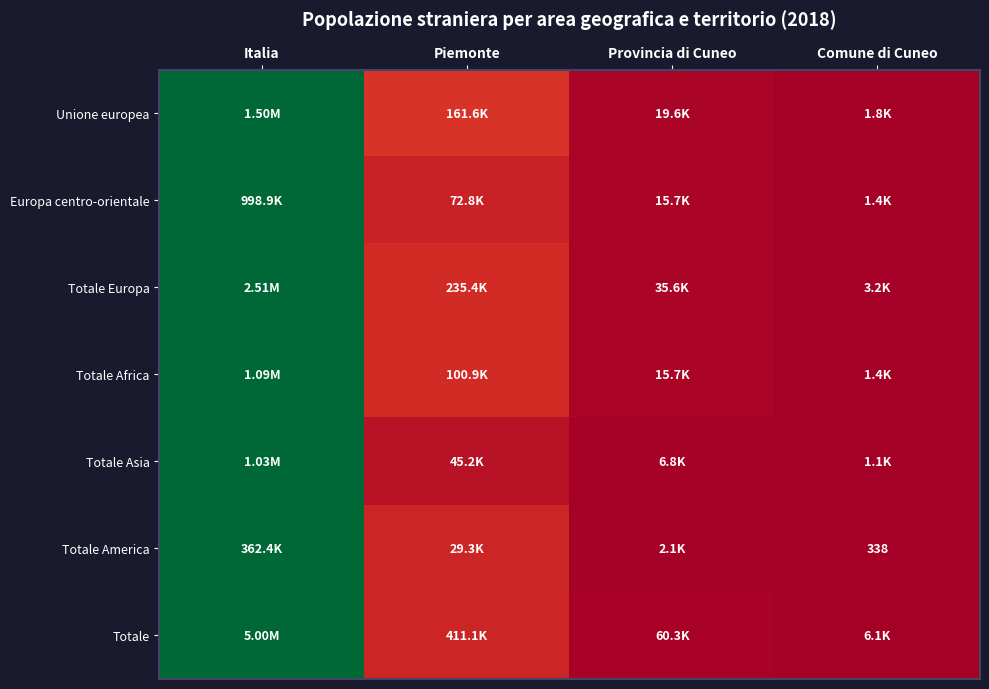

At which label does Unione europea reach its peak?

Italia